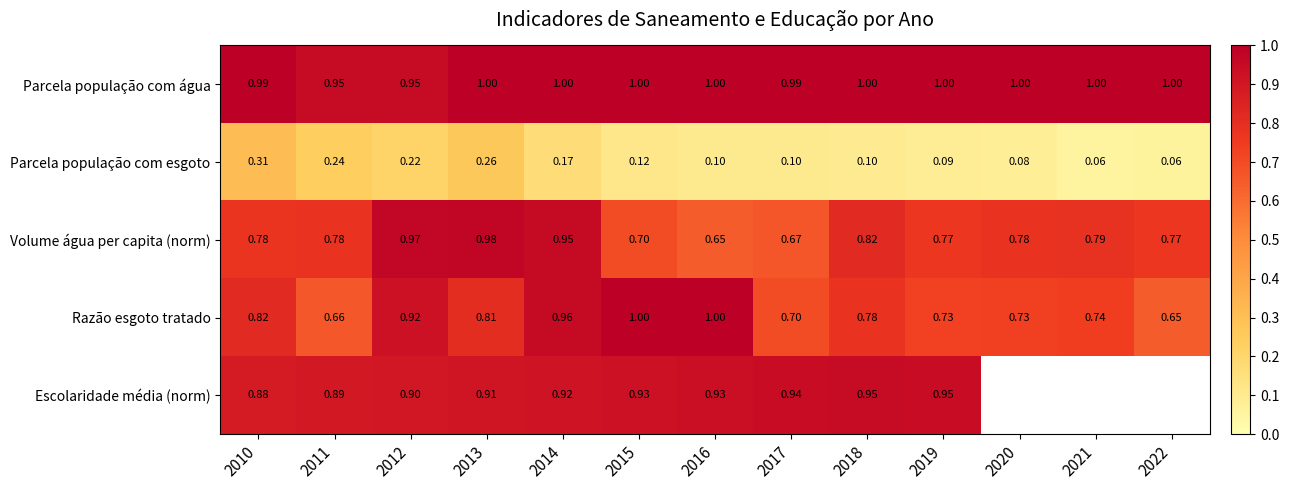

Which series changed the most between 2010 and 2011?

Razão esgoto tratado